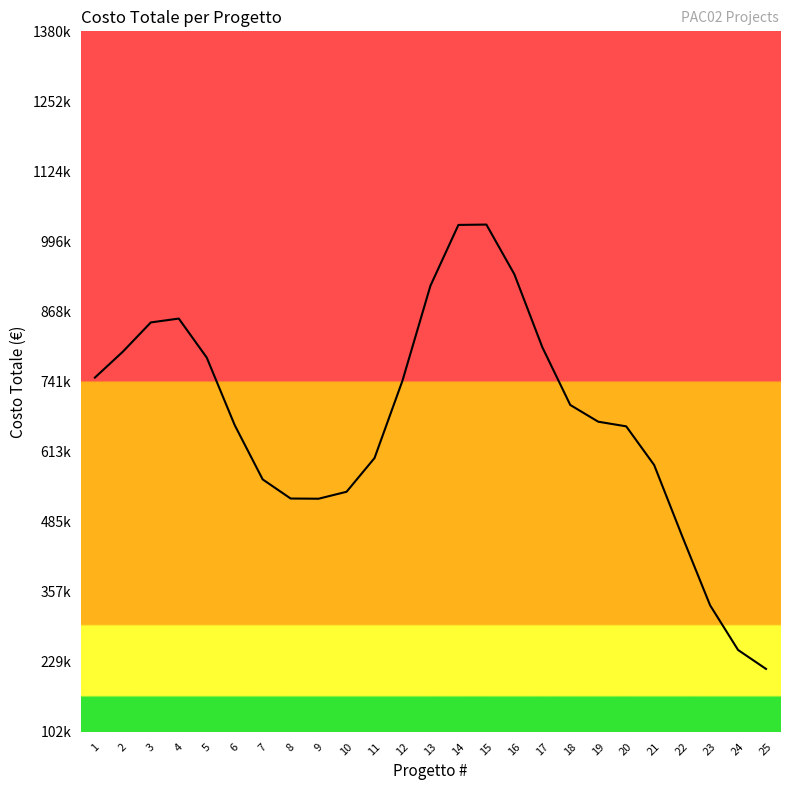

At which label does the data first exceed 667770?

1